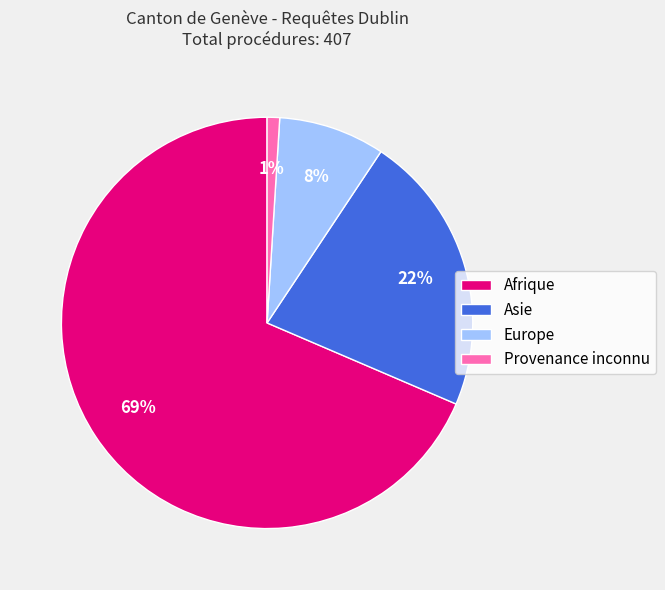

What is the majority slice?

Afrique